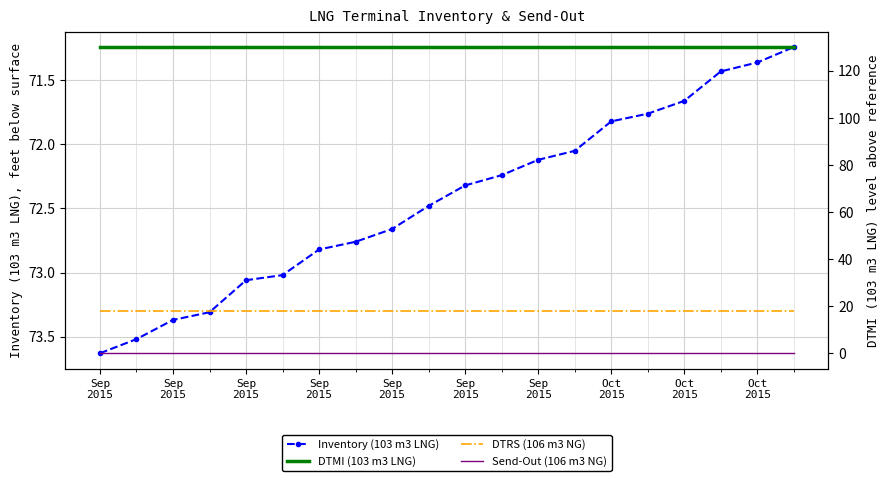

Rank the series at 13 from highest to lowest value.

DTMI (103 m3 LNG), Inventory (103 m3 LNG), DTRS (106 m3 NG), Send-Out (106 m3 NG)